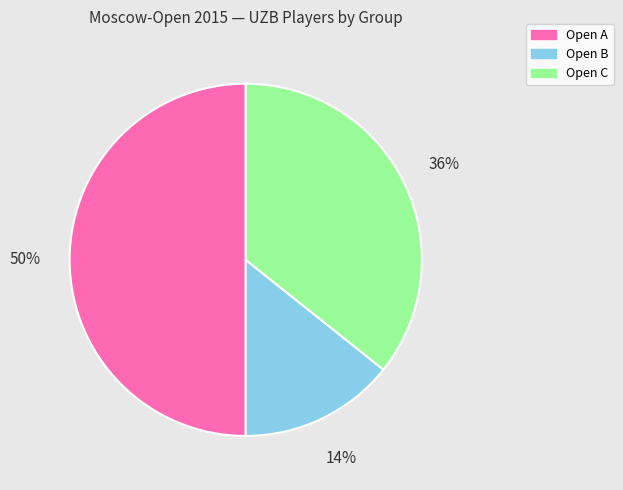

Count the number of slices in the pie.

3